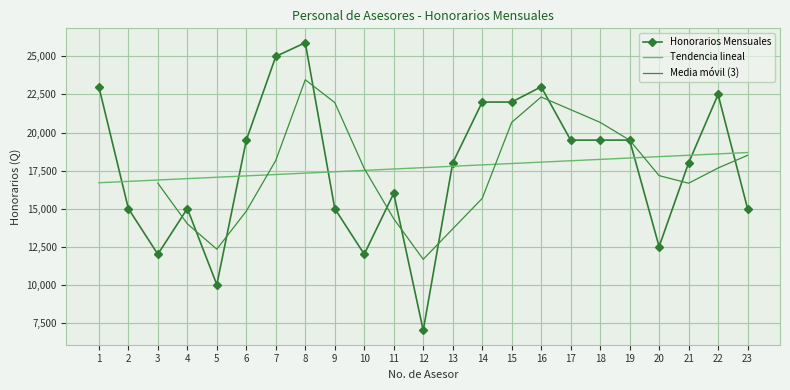

What is the value of the 10th point from the left?

12000